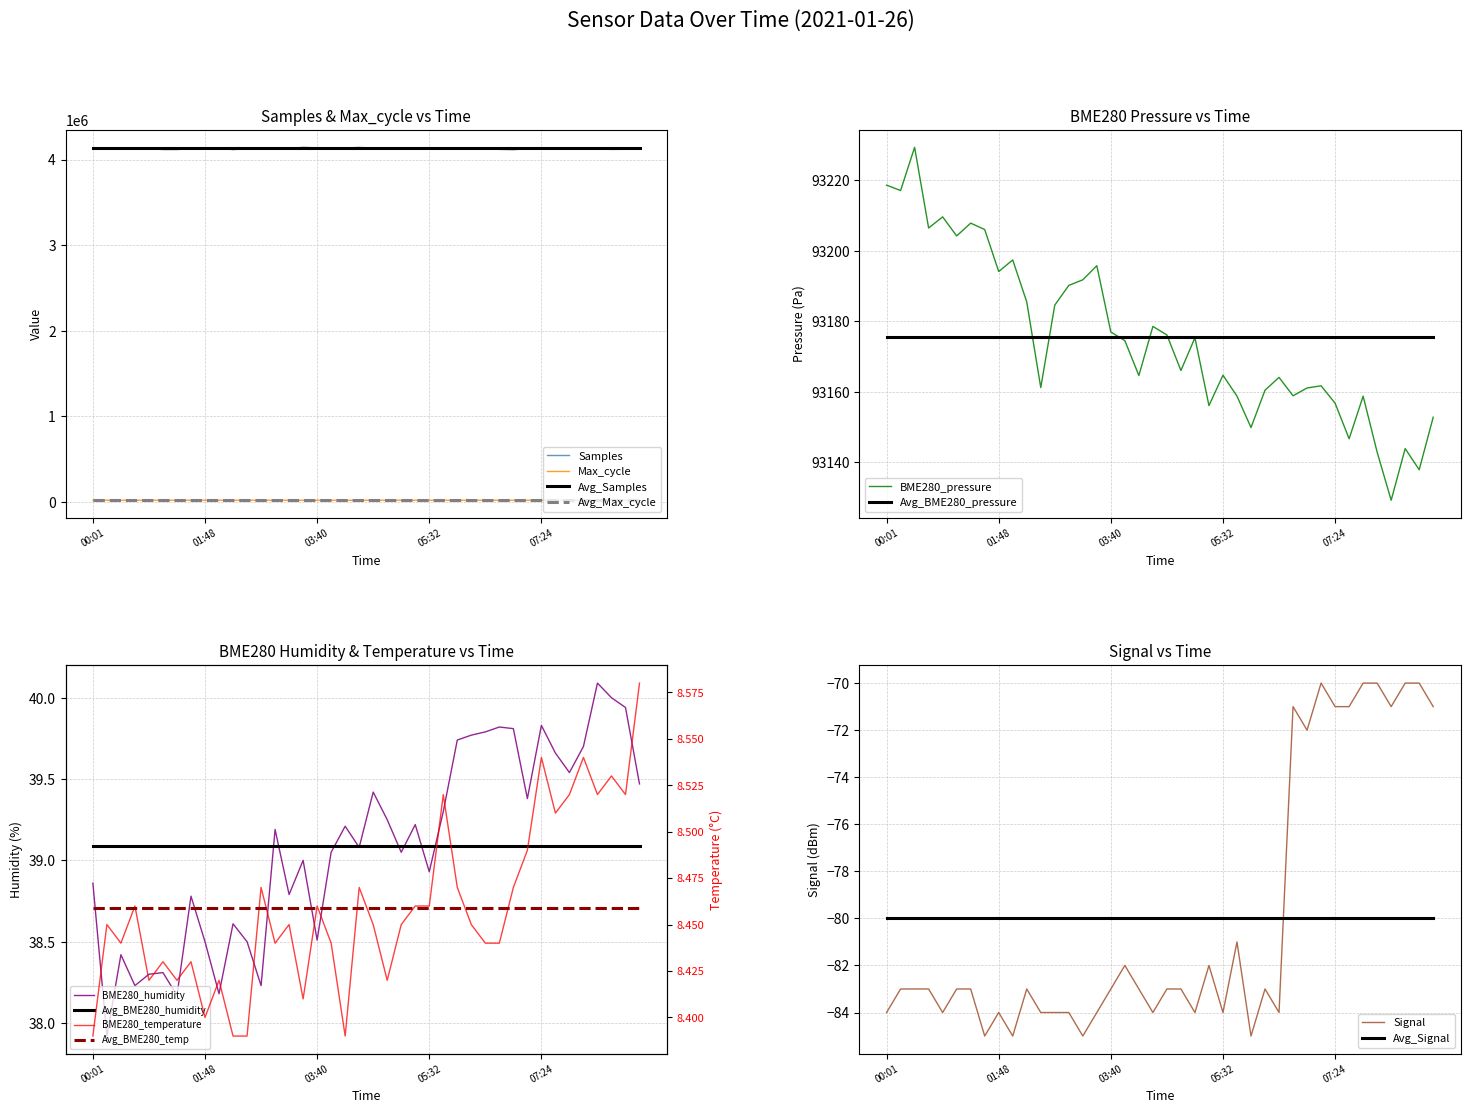

Which series has the widest spread of values?

Samples